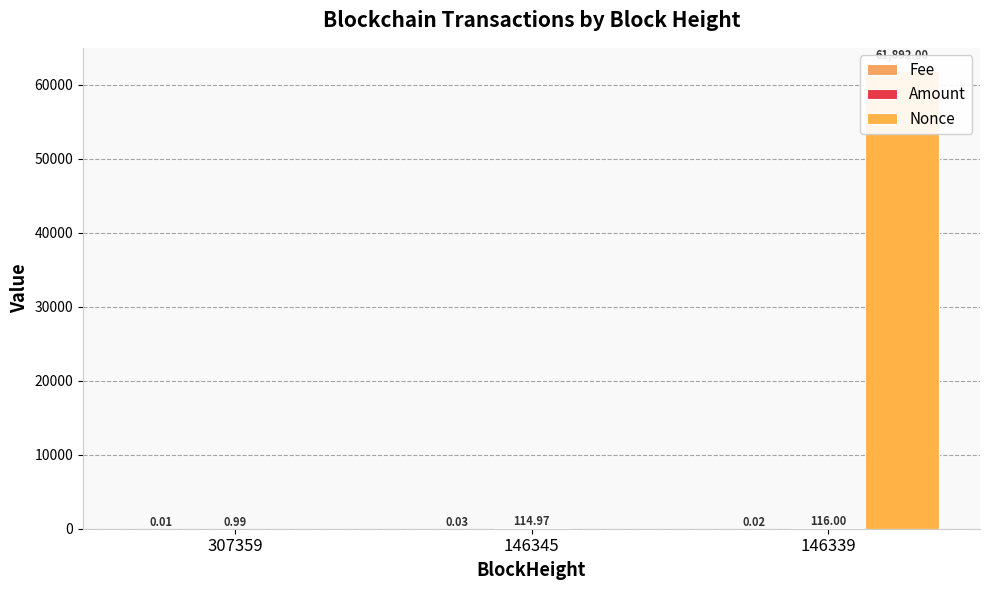

What is the spread (max minus min) of values at 307359?

1.0